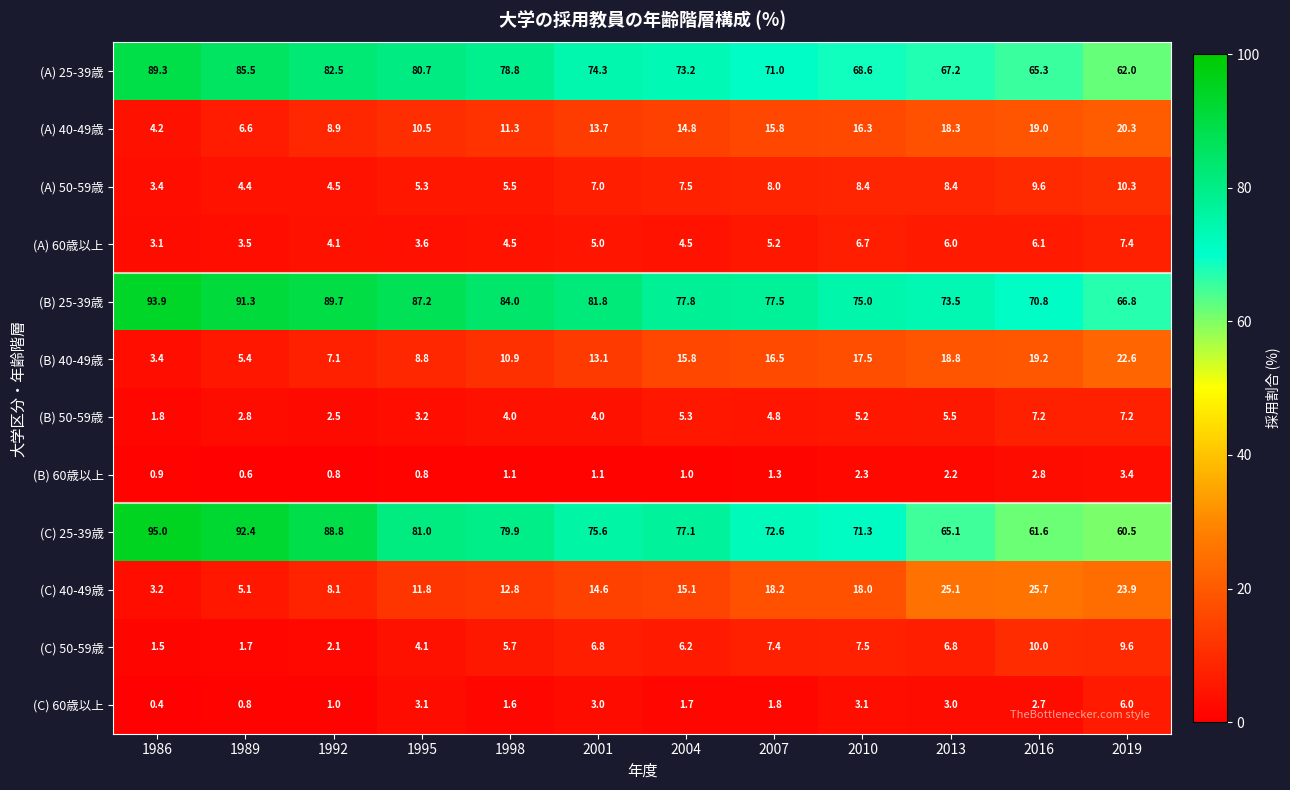

What is the difference between the highest and lowest values at 2001?

80.7